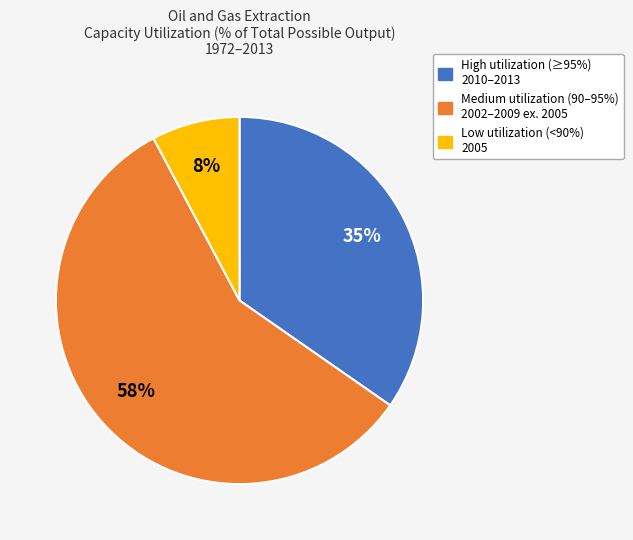

To the nearest percent, what is the difference between the largest and smallest slice percentages?

50%